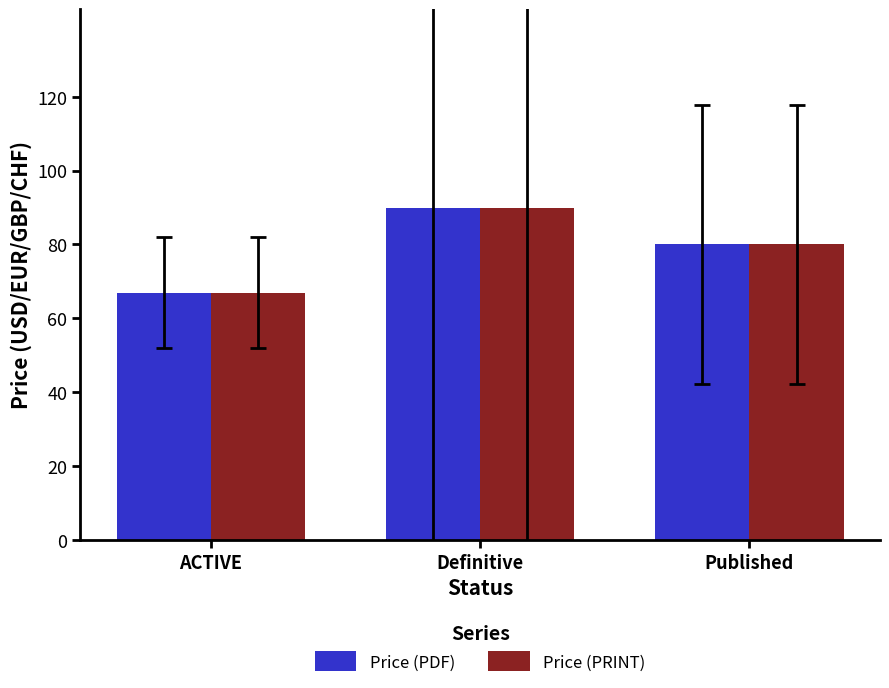

What is the sum of the Price (PDF) values at ACTIVE and Definitive?

156.8